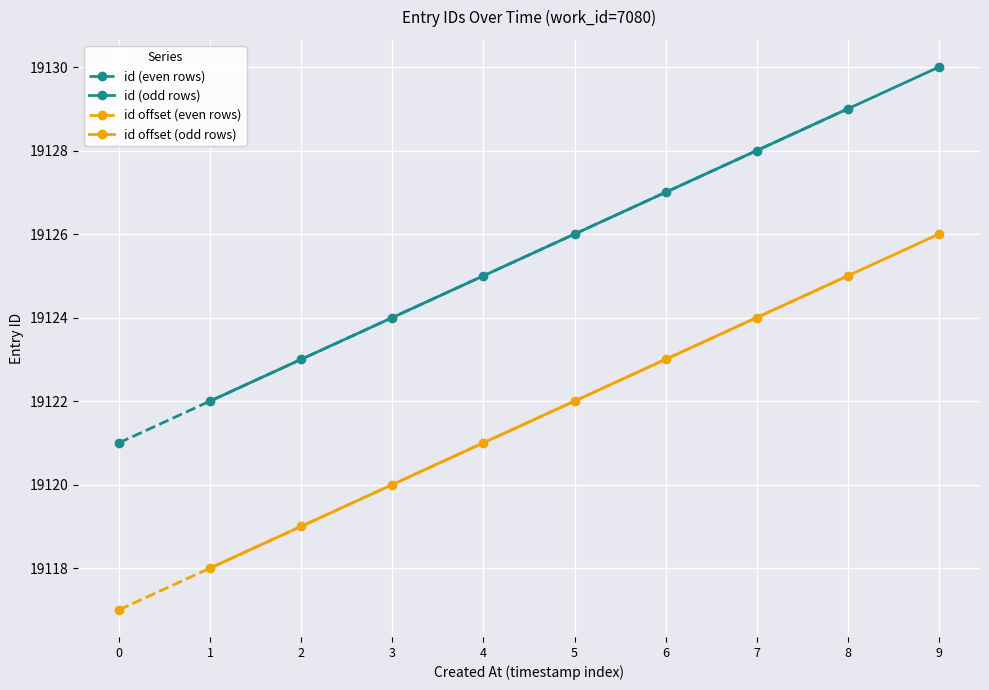

Is the value of id offset (even rows) at 2 greater than the value of id (even rows) at 6?

No